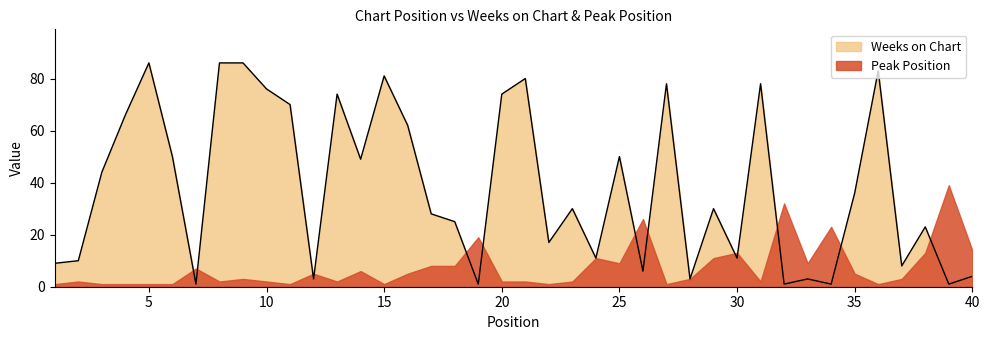

Rank the categories by value from lowest to highest.

7, 19, 32, 34, 39, 12, 28, 33, 40, 26, 37, 1, 2, 24, 30, 22, 38, 18, 17, 23, 29, 35, 3, 14, 6, 25, 16, 4, 11, 13, 20, 10, 27, 31, 21, 15, 36, 5, 8, 9